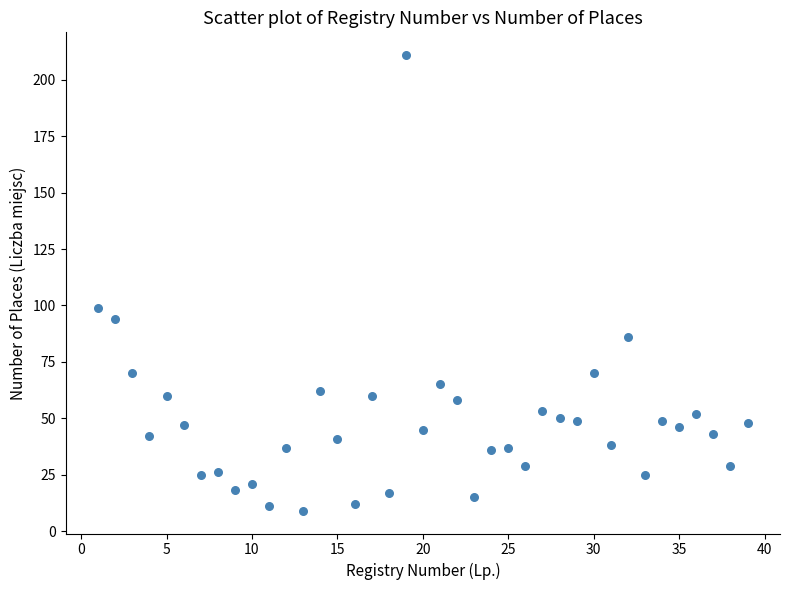

What is the range of X values (max minus min)?

38